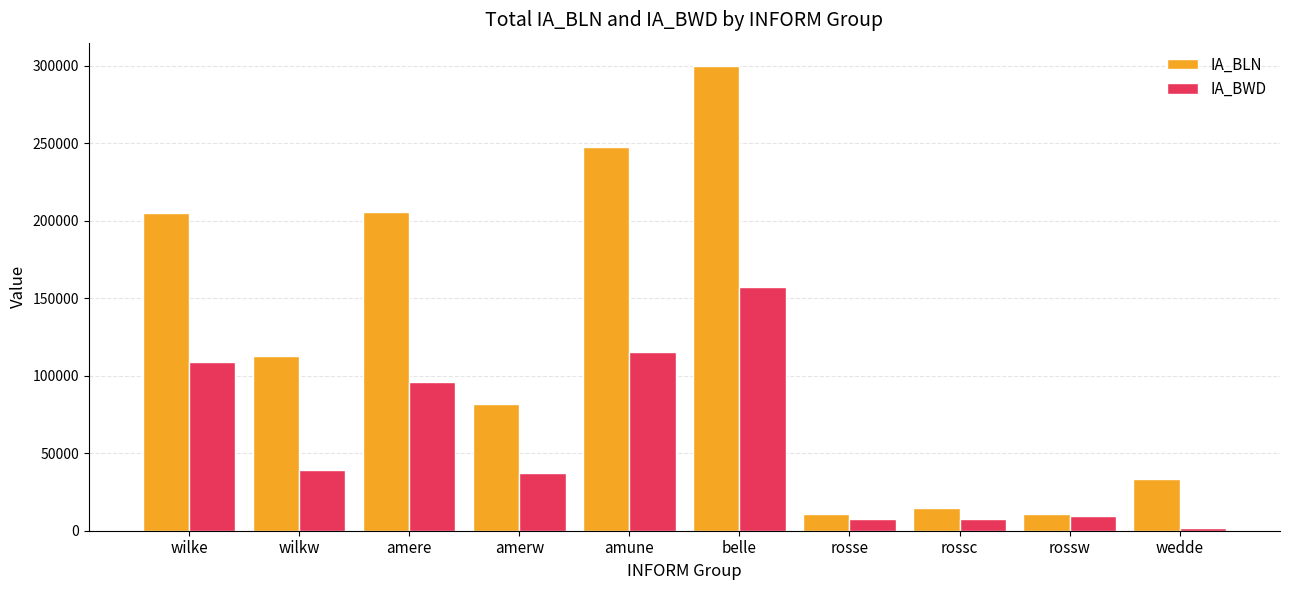

What is the minimum value for IA_BLN?

11112